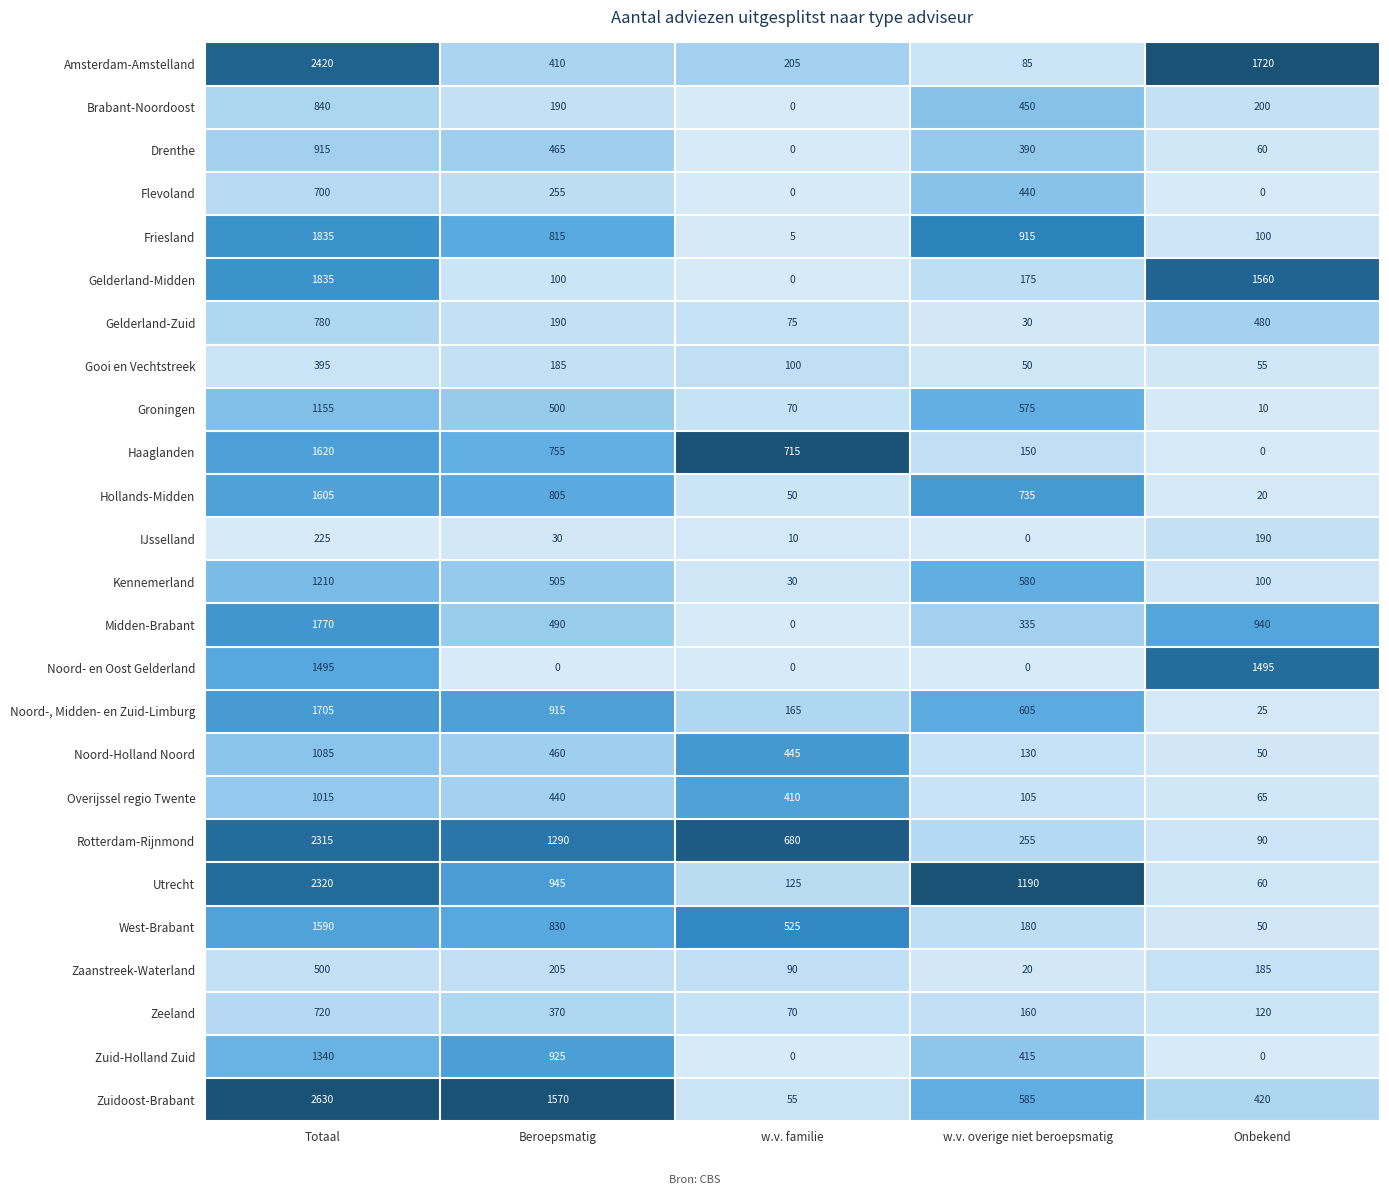

What is the spread (max minus min) of values at Onbekend?

1720